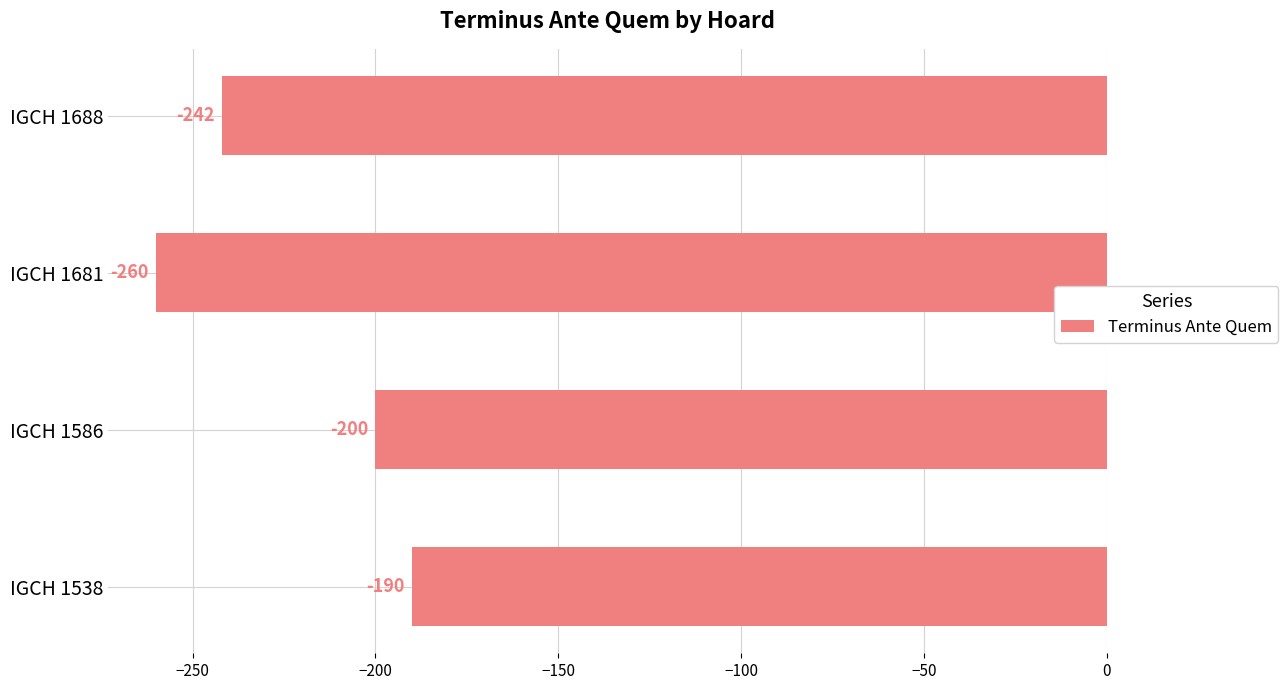

What is the difference between the maximum and minimum values?

70